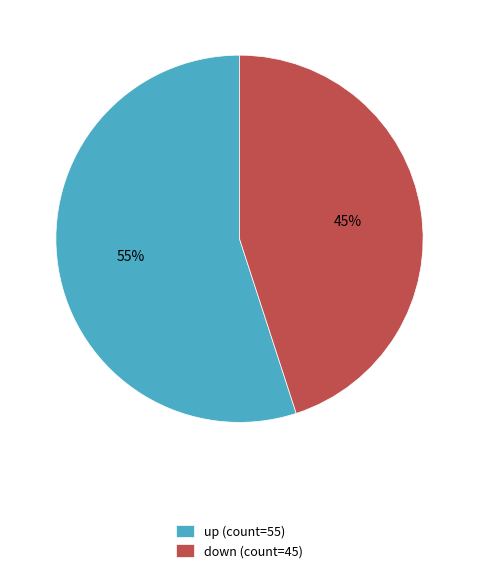

To the nearest percent, what is the difference between the up and down slice percentages?

10%